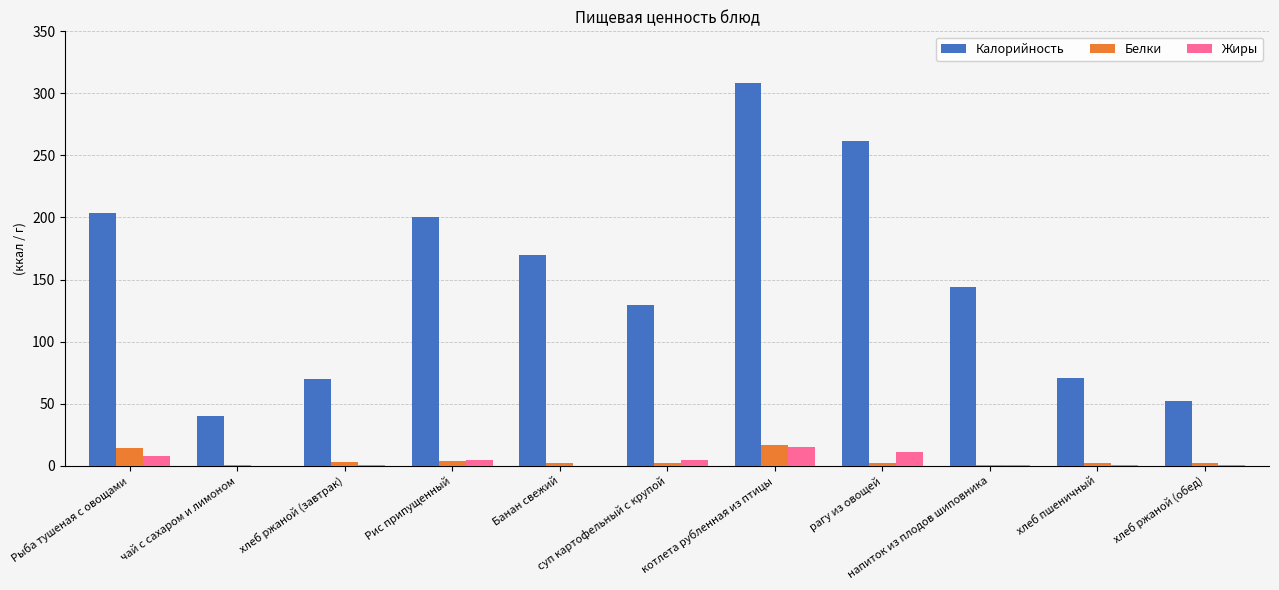

What is the spread (max minus min) of values at хлеб ржаной (завтрак)?

69.1